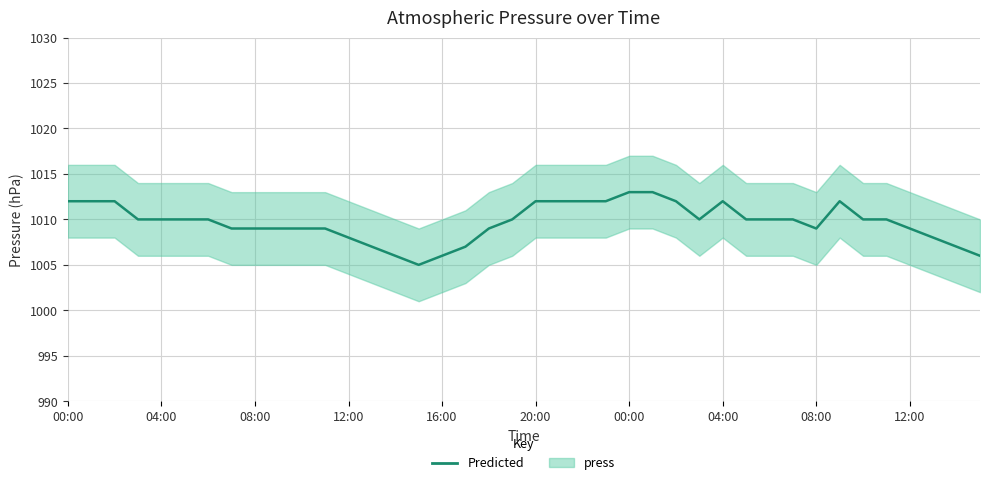

How many values exceed 1010?

12